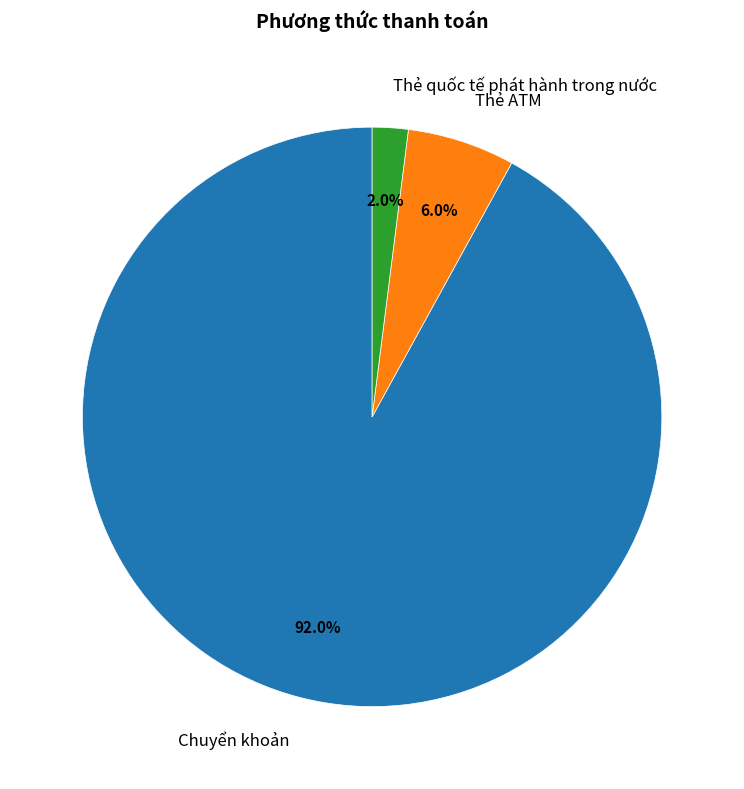

Approximately how many times larger is the value at Thẻ ATM compared to Chuyển khoản?

0.1